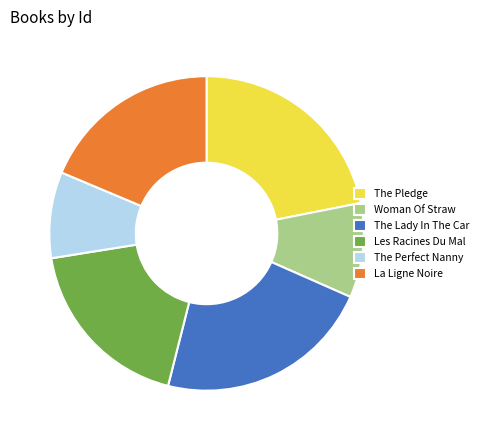

How many segments does this pie chart have?

6